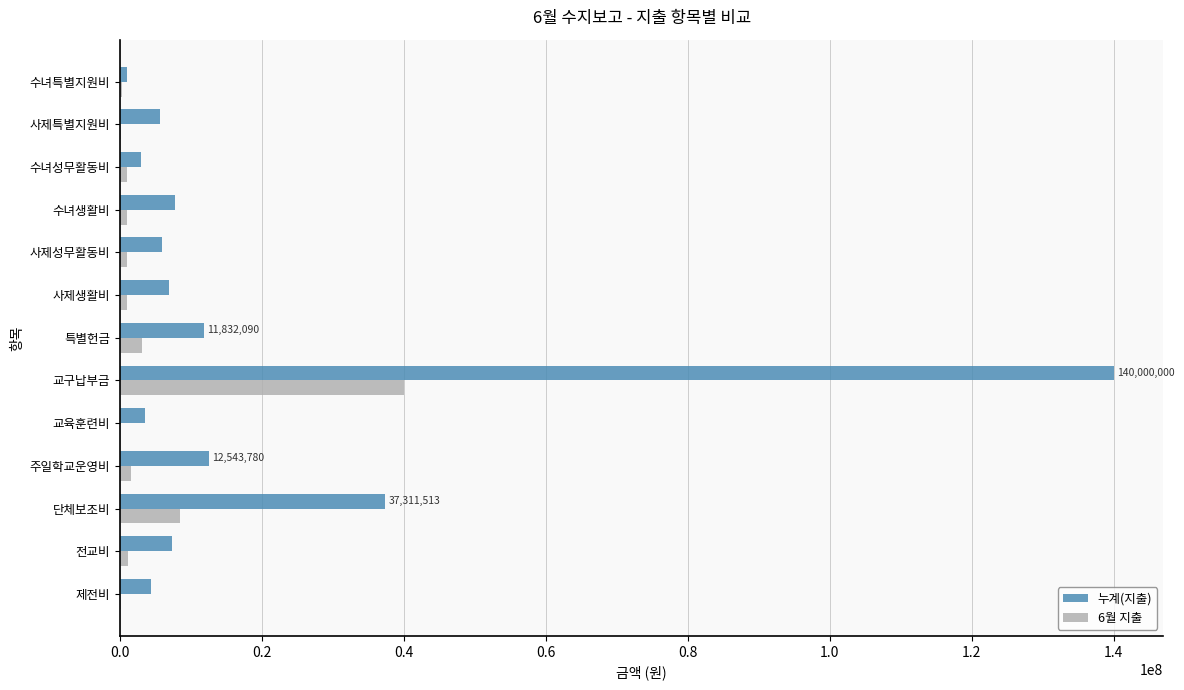

At which category is the sum across all series the highest?

교구납부금